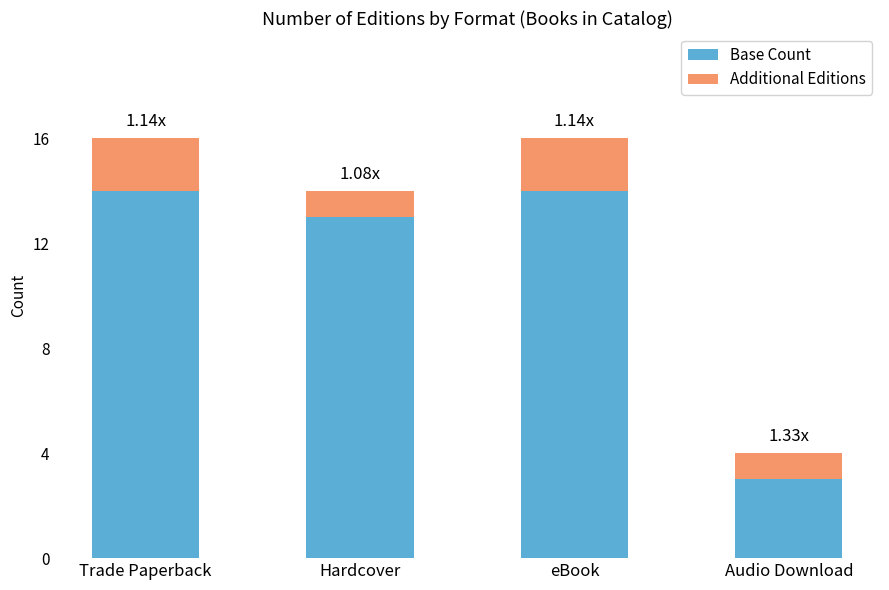

What is the total value across all series at eBook?

16